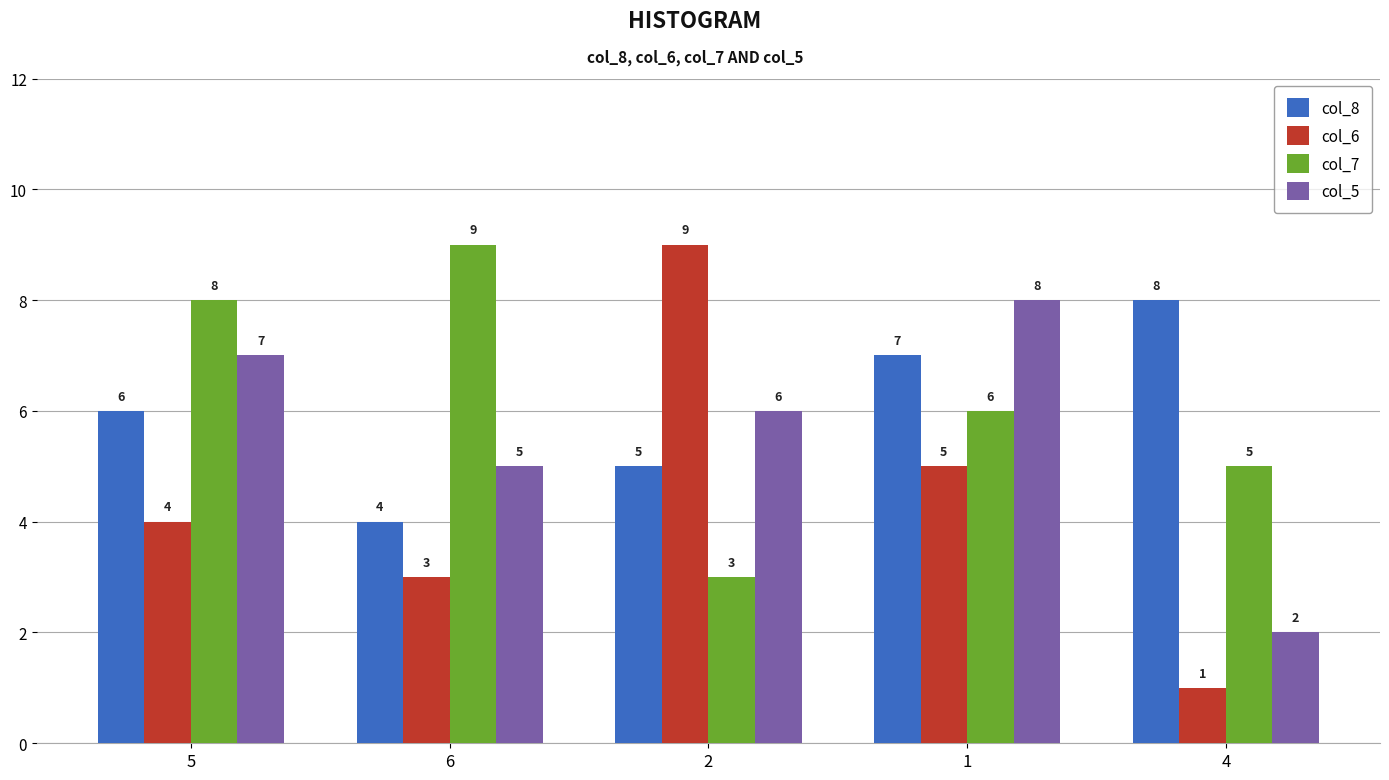

The col_5 series shows 6 at 2. True or false?

True